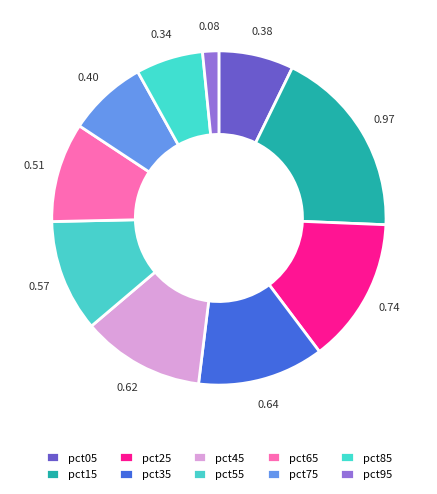

Is pct25 the majority of the pie?

No